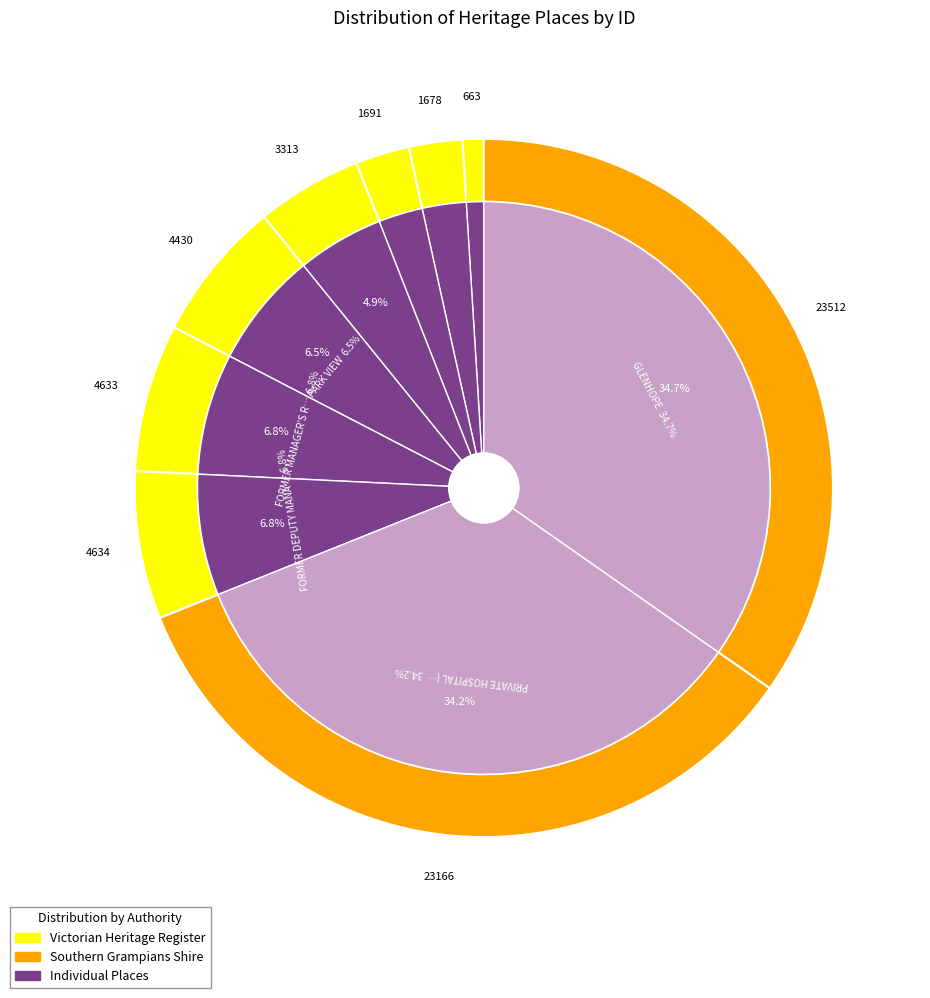

How many slices are in this pie chart?

9